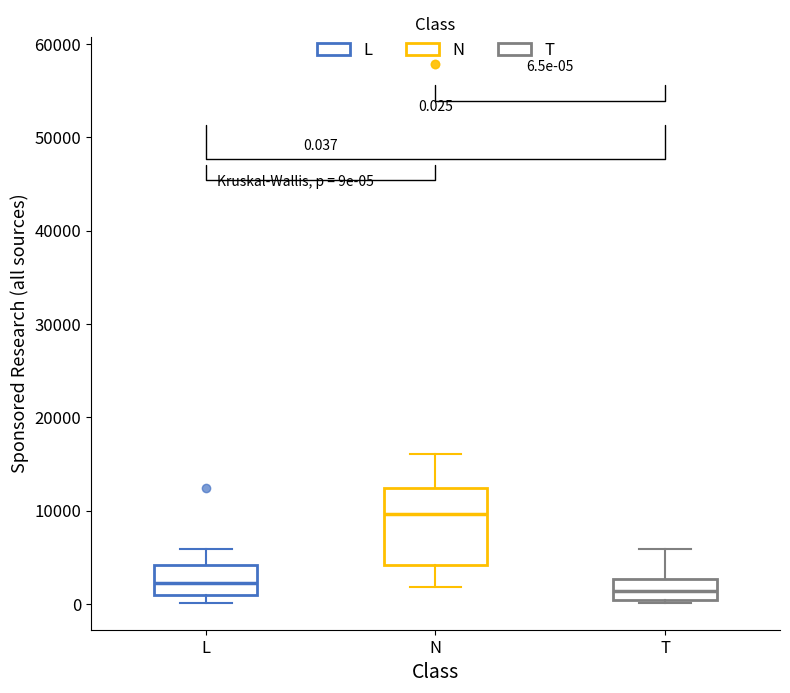

Which box's median line is the highest?

N